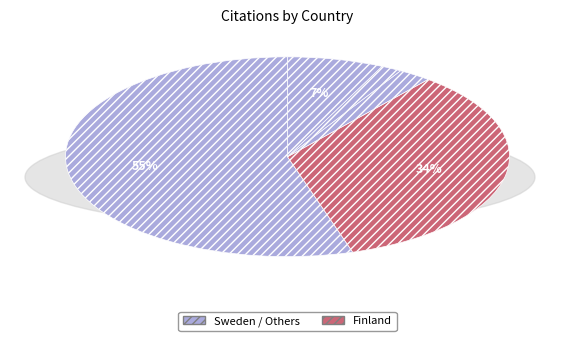

Count the number of slices in the pie.

5